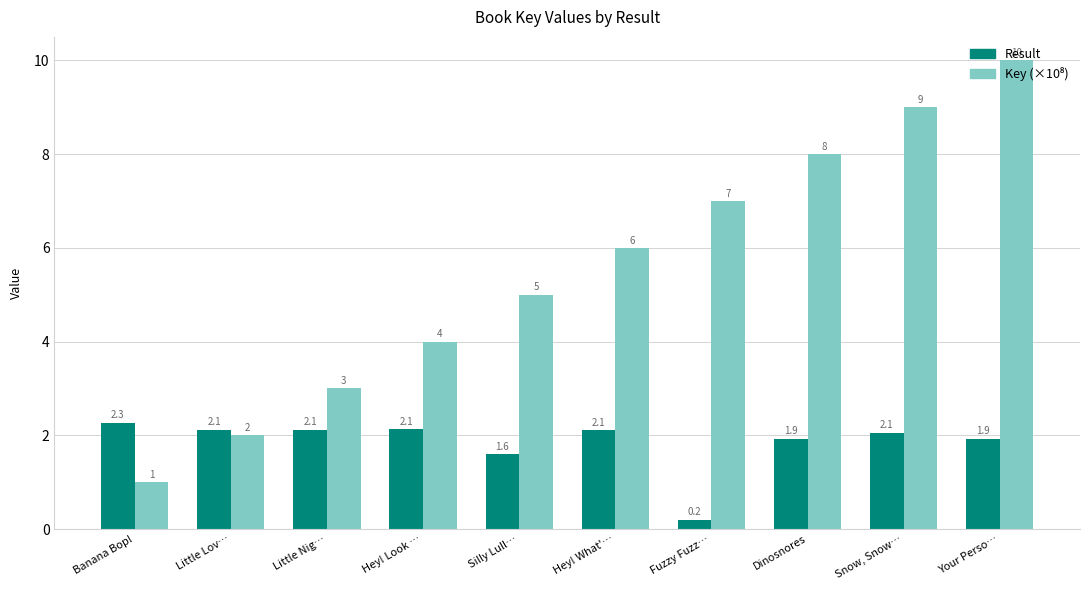

What is the label of the 1st bar from the right?

Your Perso…